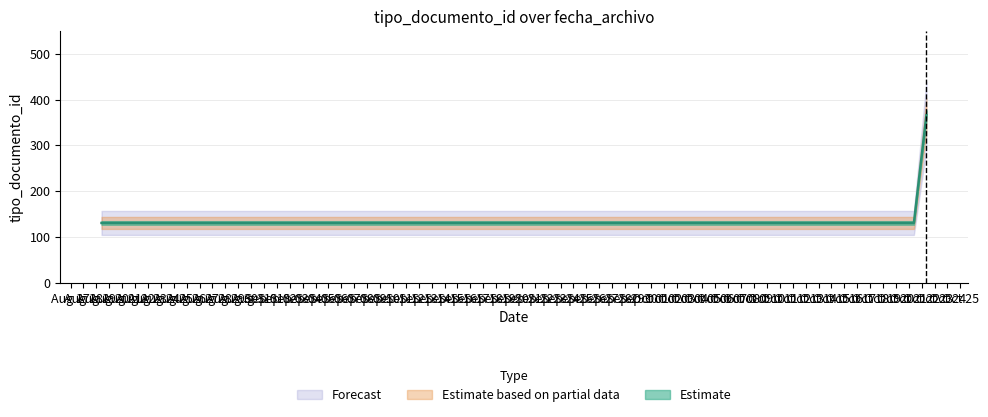

At which category does the chart reach its peak across all series?

2021-10-22 08:47:16